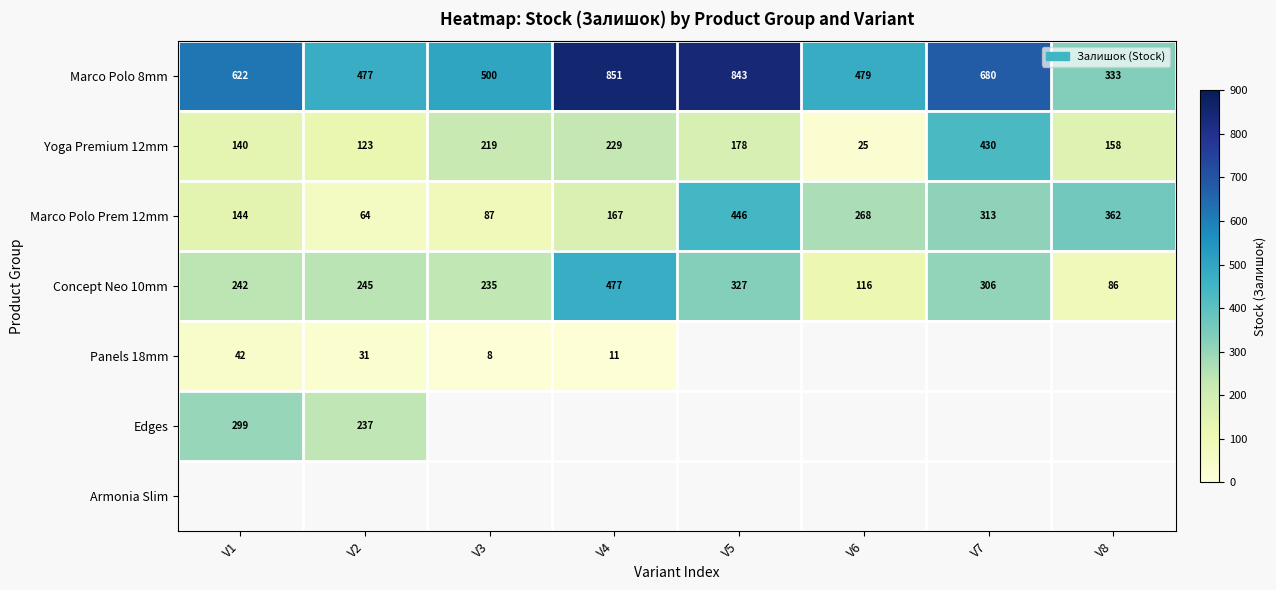

Where is Marco Polo Prem 12mm nearest to the value 255?

V6